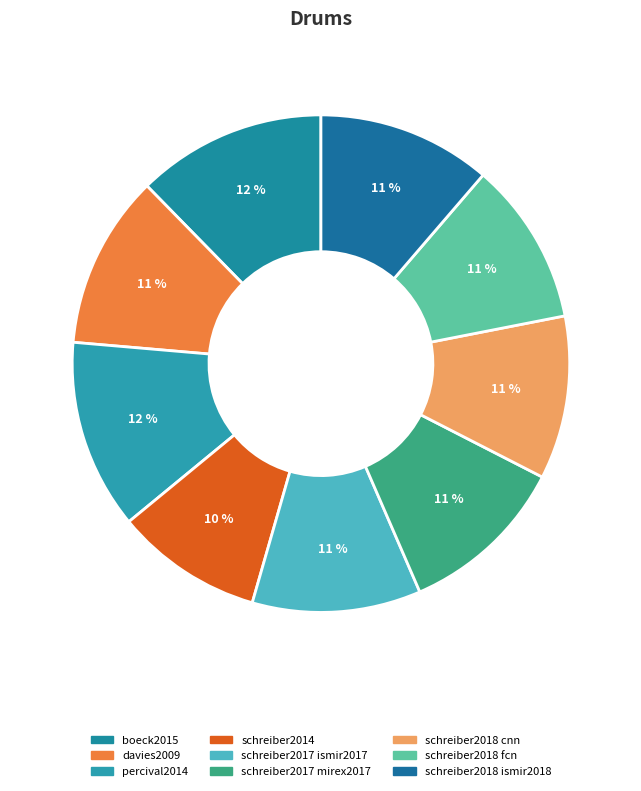

How many slices are in this pie chart?

9